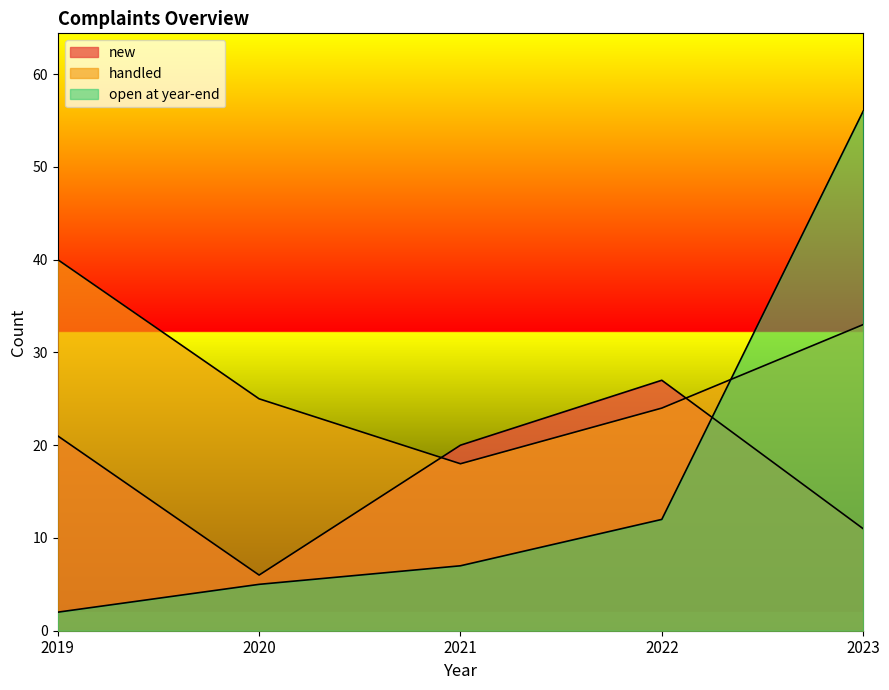

What are all the series names shown in the legend?

new, handled, open at year-end